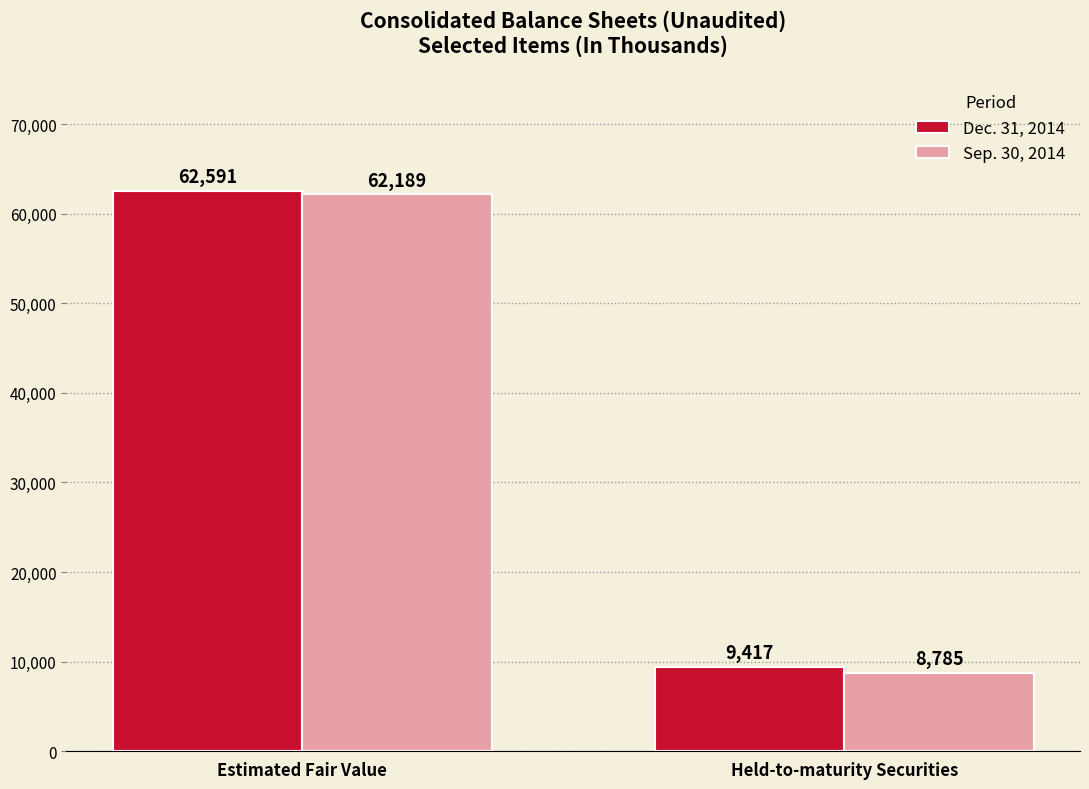

Which series has the largest total across all categories?

Dec. 31, 2014